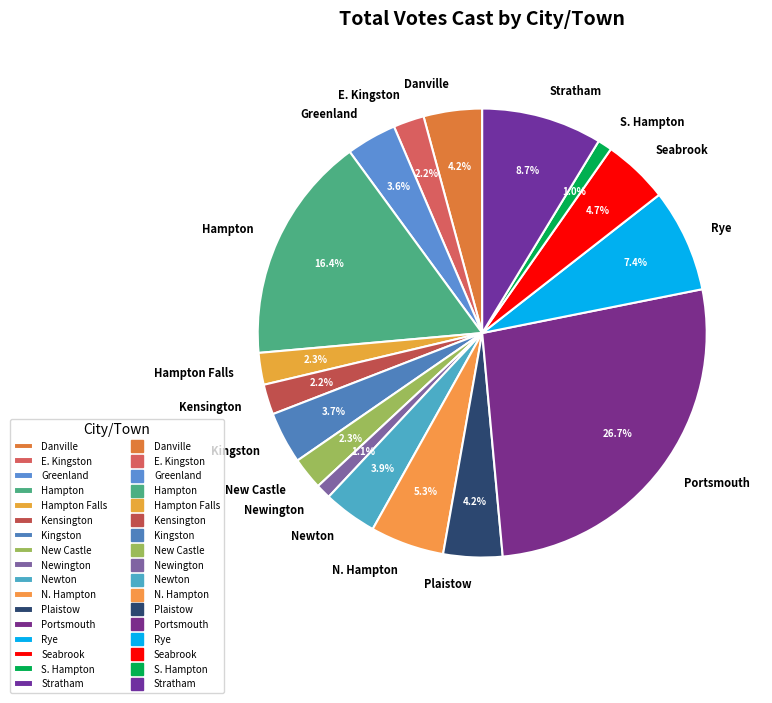

To the nearest percent, what portion does Greenland represent?

4%